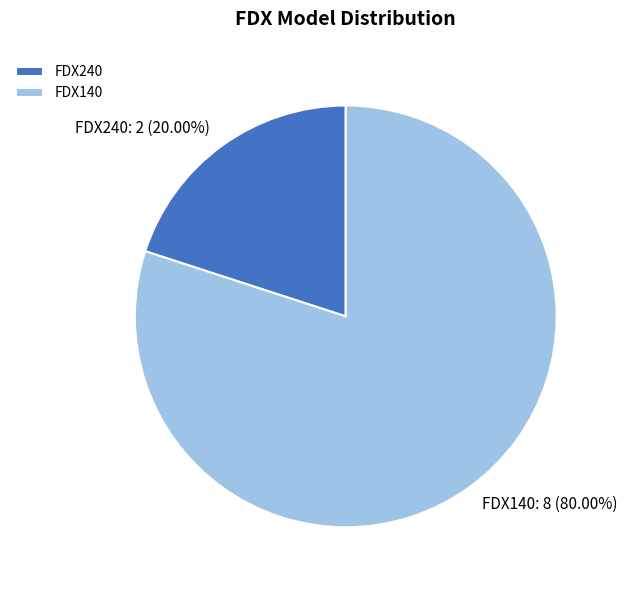

Which category has the biggest portion of the pie?

FDX140